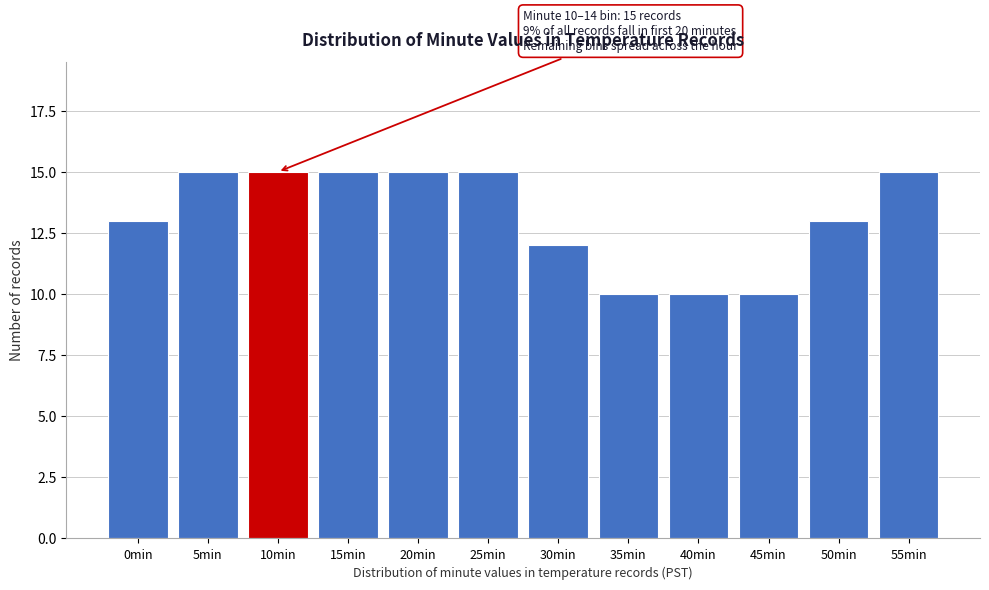

Reading left to right, extract all data points from this chart.

0min=13	5min=15	10min=15	15min=15	20min=15	25min=15	30min=12	35min=10	40min=10	45min=10	50min=13	55min=15